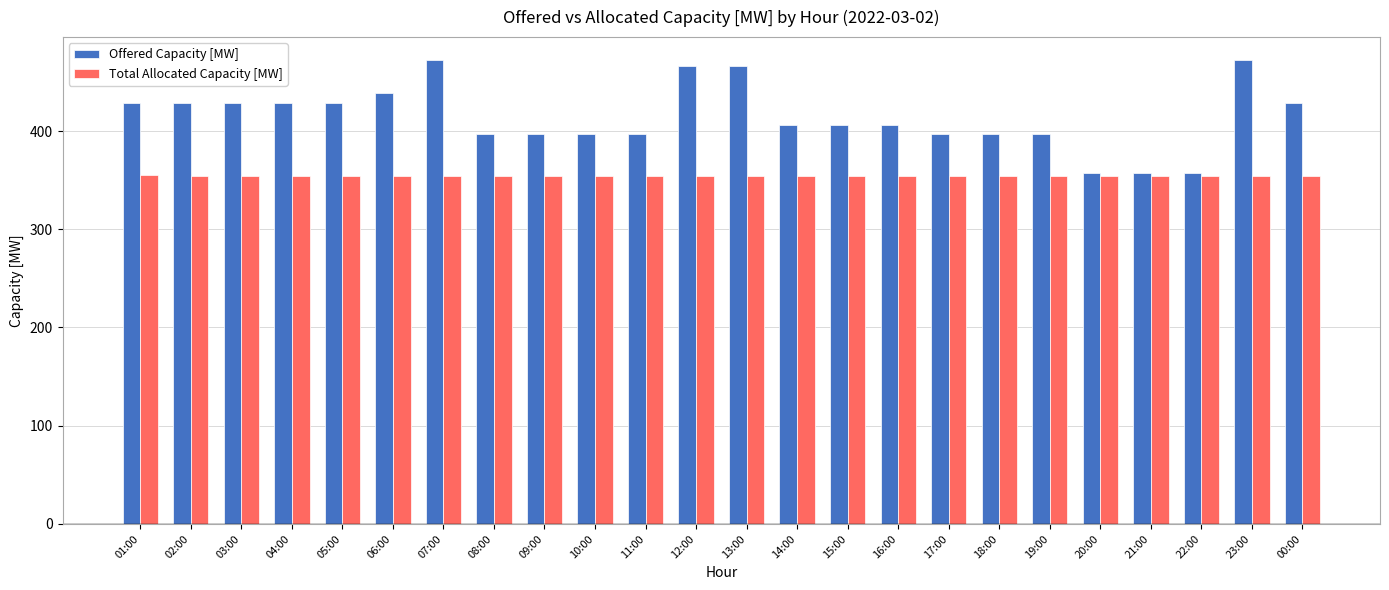

What is the spread (max minus min) of values at 18:00?

43